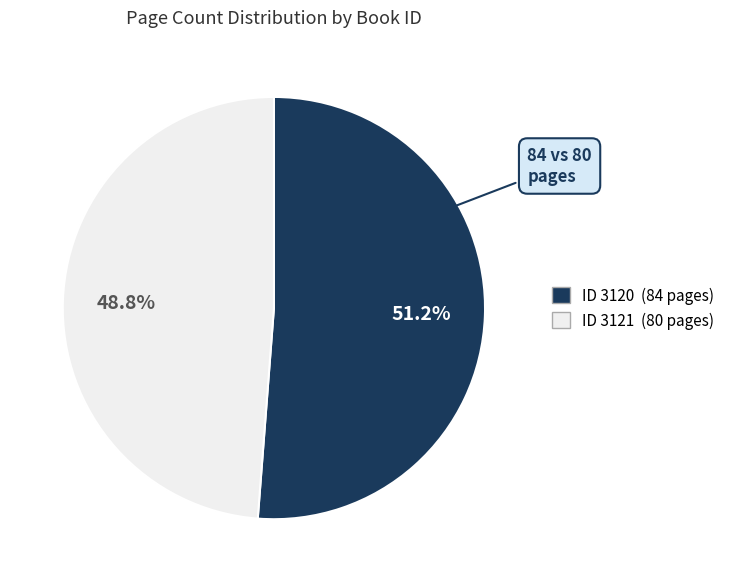

Is there a majority slice in this chart?

Yes